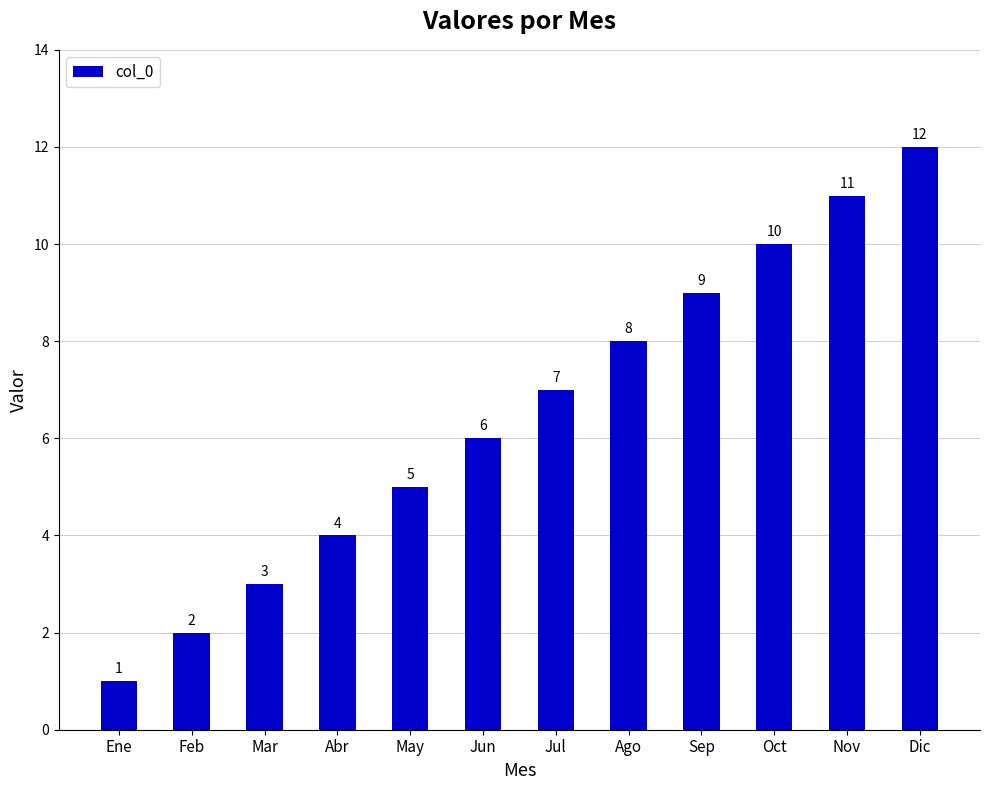

List the labels in order of value, smallest first.

Ene, Feb, Mar, Abr, May, Jun, Jul, Ago, Sep, Oct, Nov, Dic